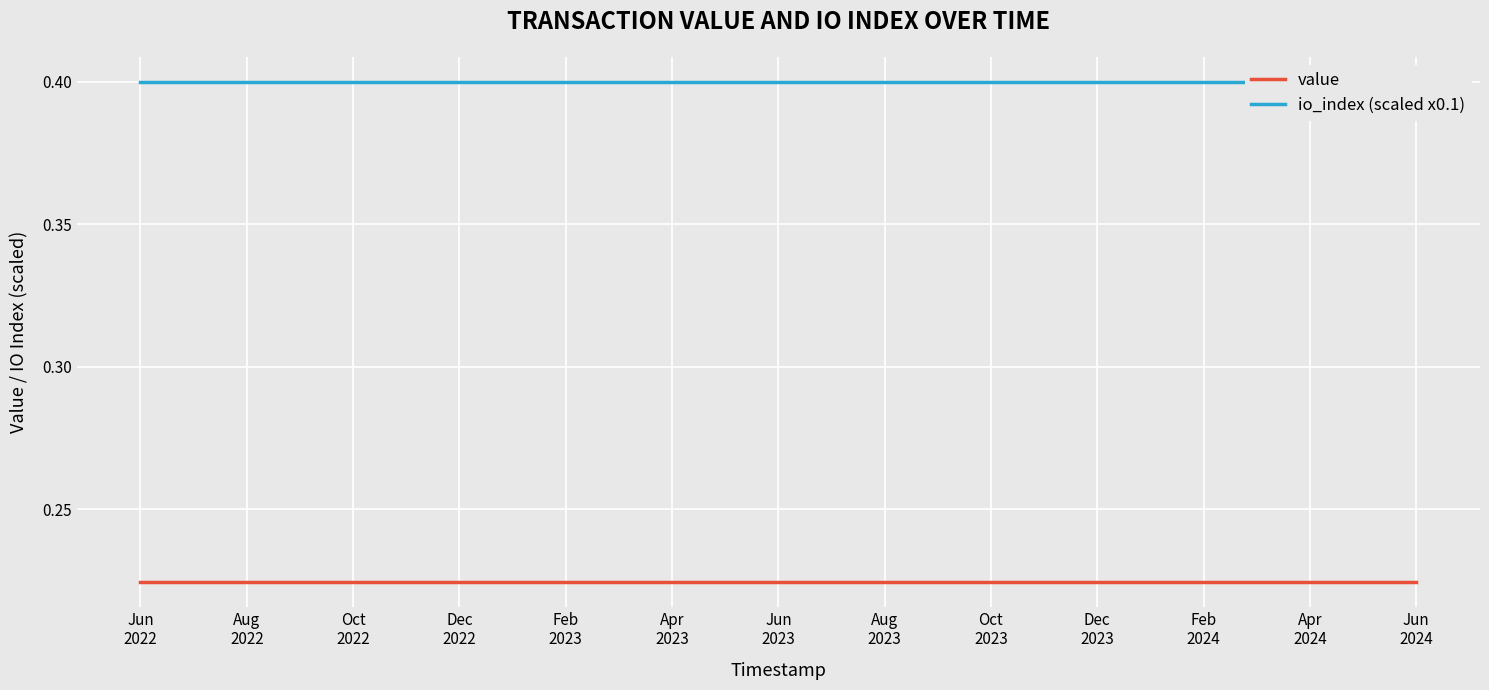

What is the approximate value of io_index (scaled x0.1) at Dec 2022?

0.4